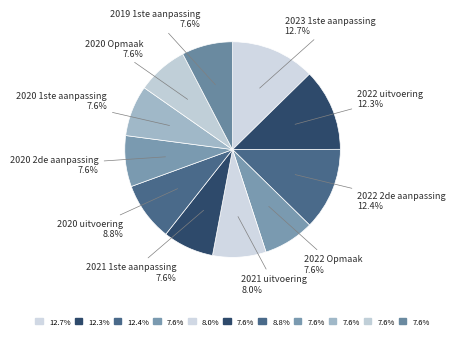

To the nearest percent, what portion does 2021 uitvoering represent?

8%